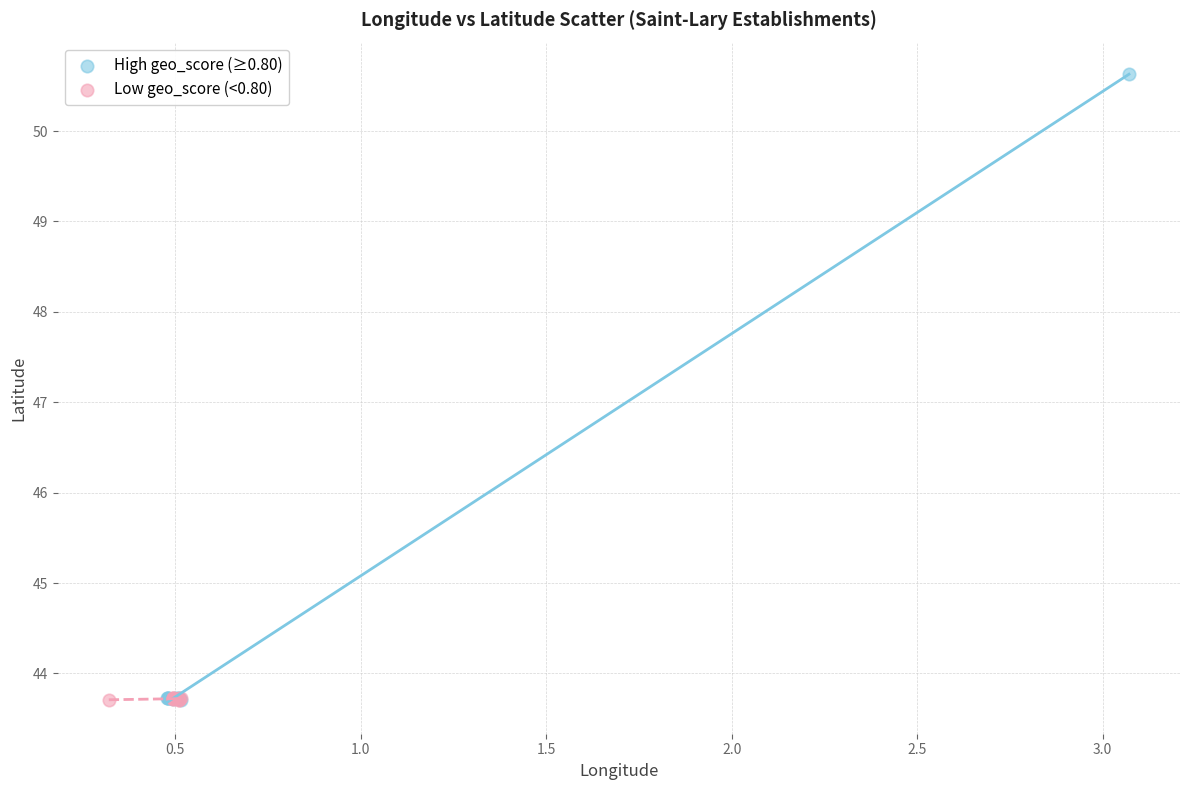

Which series reaches the maximum Y coordinate?

High geo_score (≥0.80)